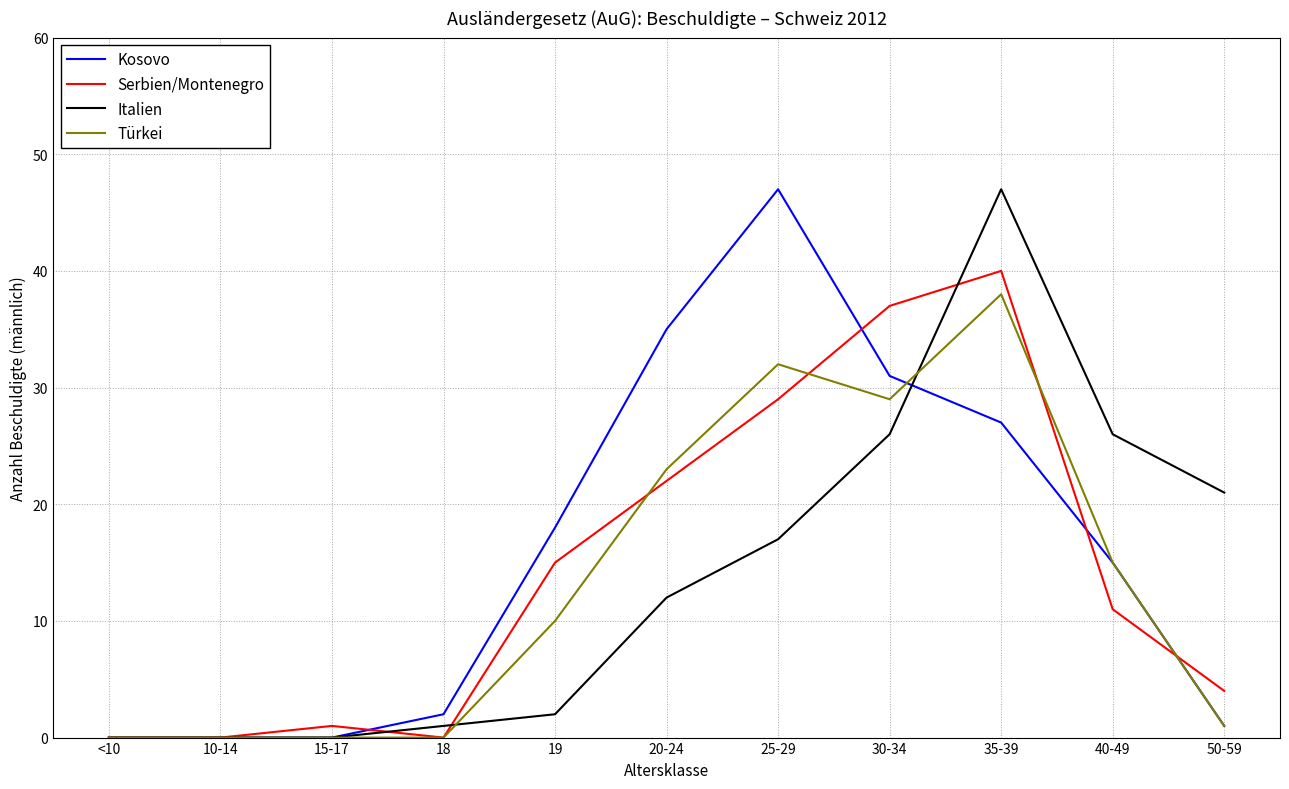

What is the difference between the maximum and minimum values in the Türkei series?

38